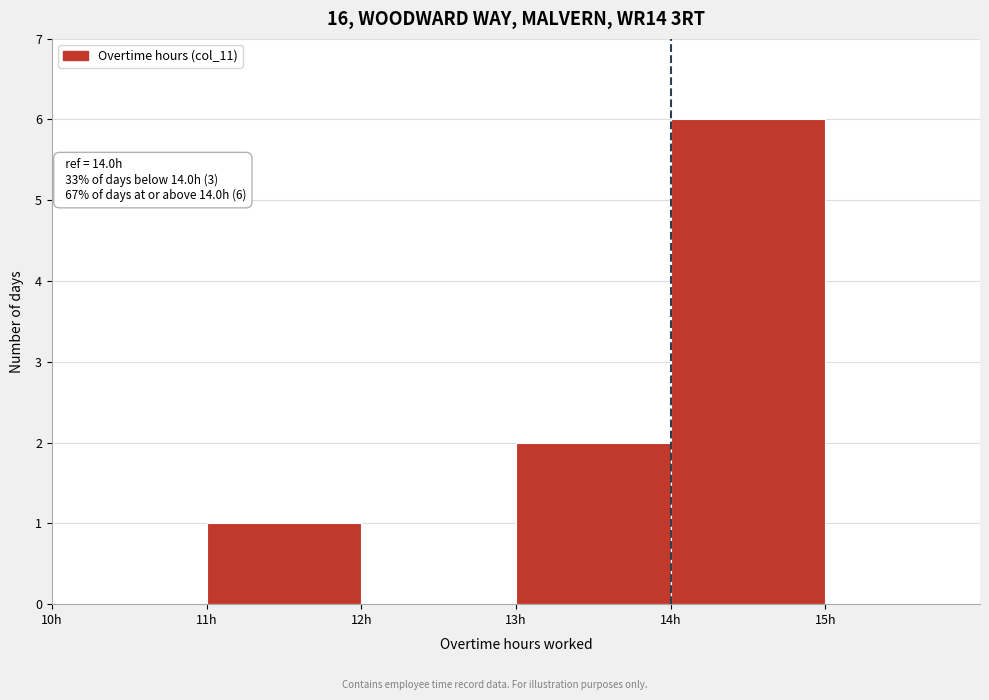

Over which range of the x-axis is the bar tallest?

14 to 15